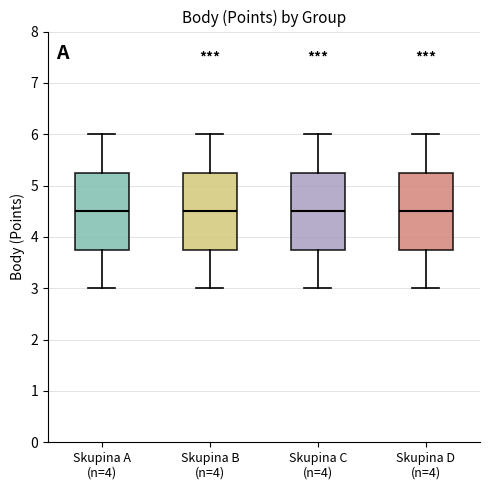

Reading left to right, read every box against the y-axis: the position of its median line, the range the box covers, and the ends of its whiskers. The values are not printed on the chart, so give them approximately, as read against the axis.

Skupina A (n=4): median 4.5, box 3.8 to 5.3, whiskers 3.0 to 6.0
Skupina B (n=4): median 4.5, box 3.8 to 5.3, whiskers 3.0 to 6.0
Skupina C (n=4): median 4.5, box 3.8 to 5.3, whiskers 3.0 to 6.0
Skupina D (n=4): median 4.5, box 3.8 to 5.3, whiskers 3.0 to 6.0